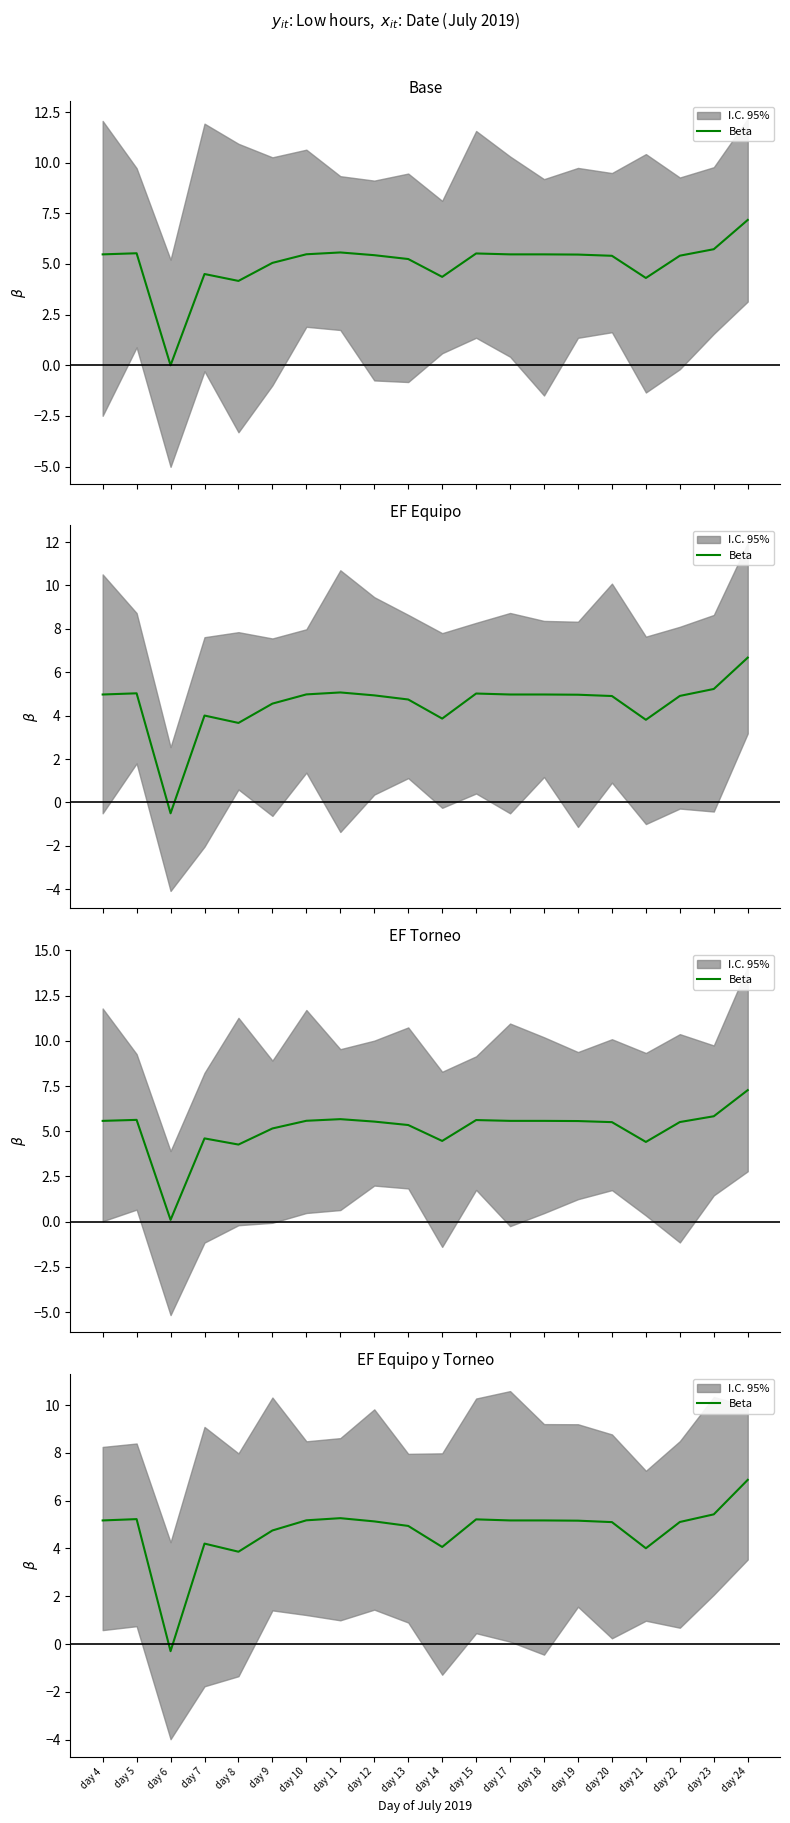

How many lines are shown in the chart?

1